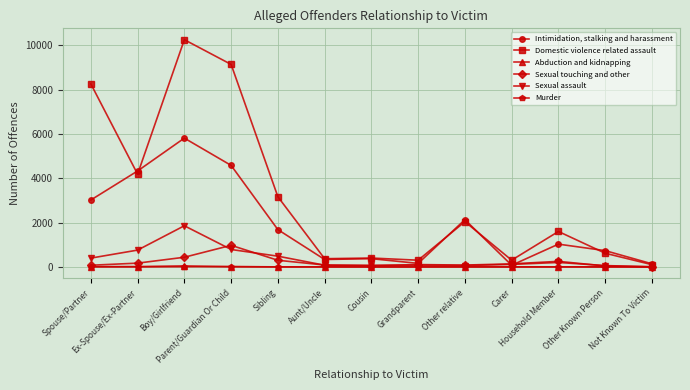

Rank the series by their maximum value, from highest to lowest.

Domestic violence related assault, Intimidation, stalking and harassment, Sexual assault, Sexual touching and other, Abduction and kidnapping, Murder